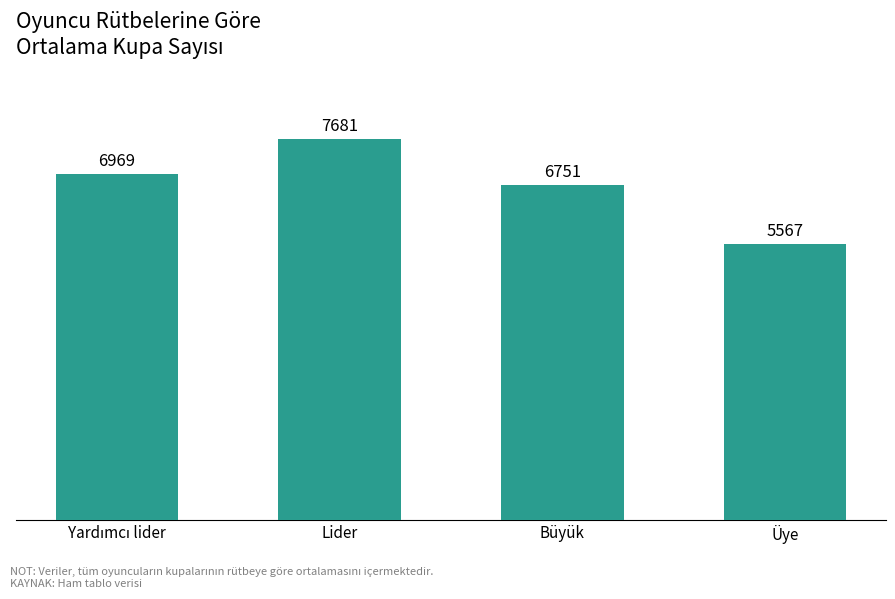

Where is the data nearest to the value 6624?

Büyük